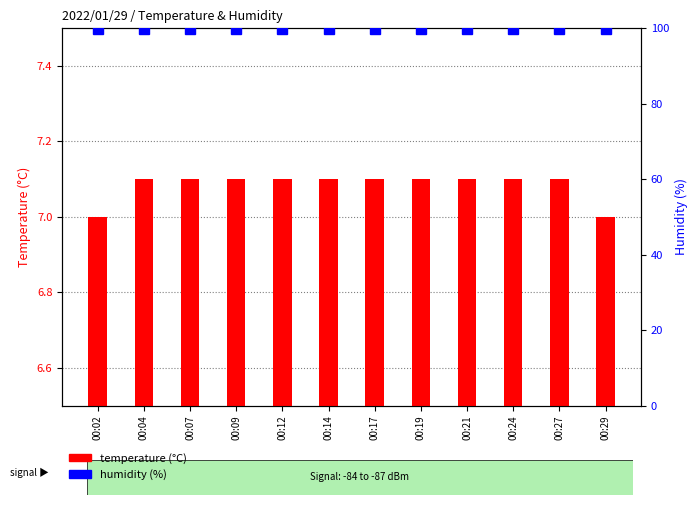

Which series changed the most between 00:17 and 00:21?

Temp